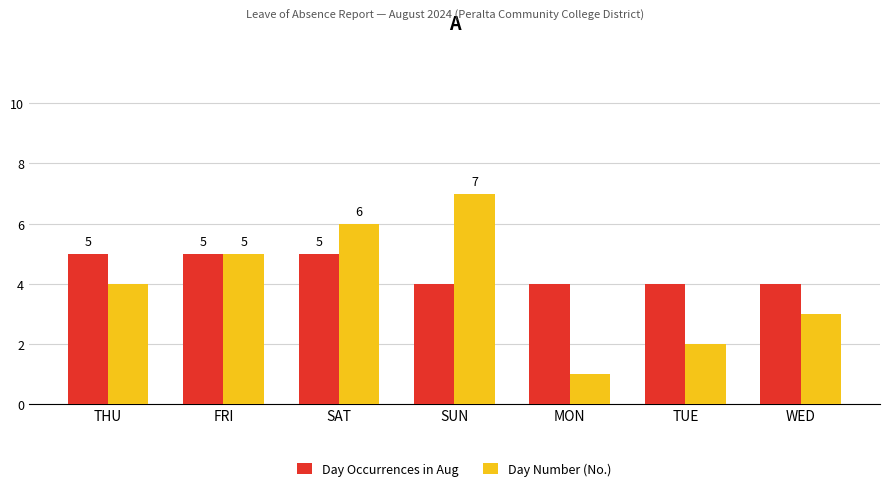

The Day Number (No.) series shows 6 at SAT. True or false?

True